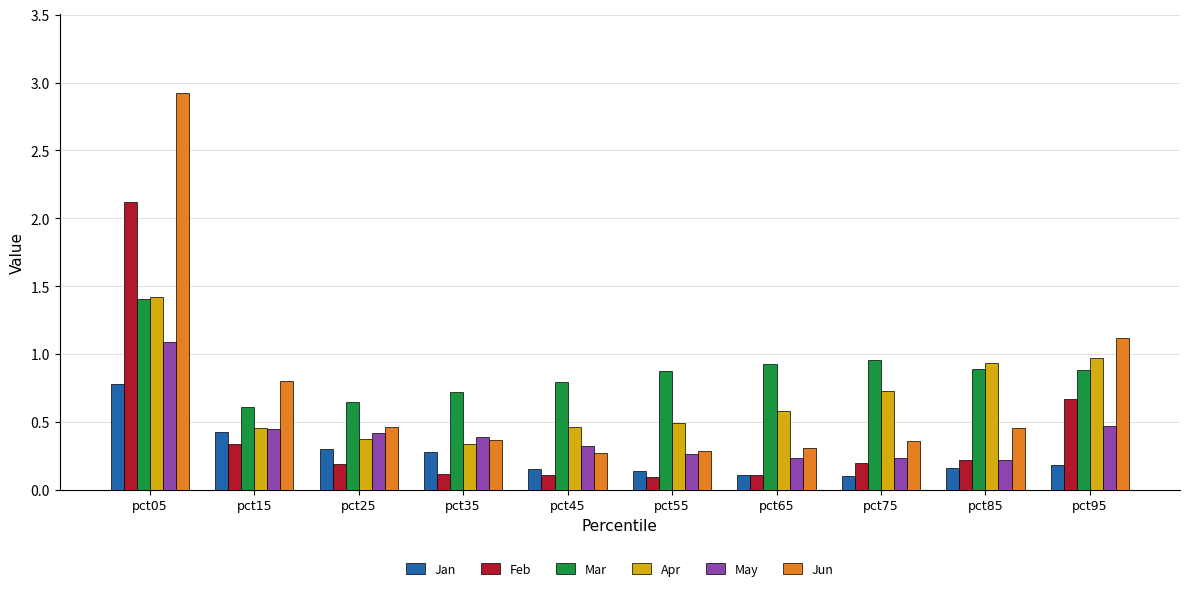

What is the average value of the Apr series?

0.7